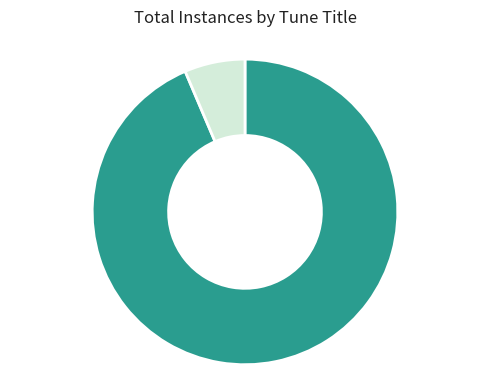

Which slice is the smallest?

REDHEAD